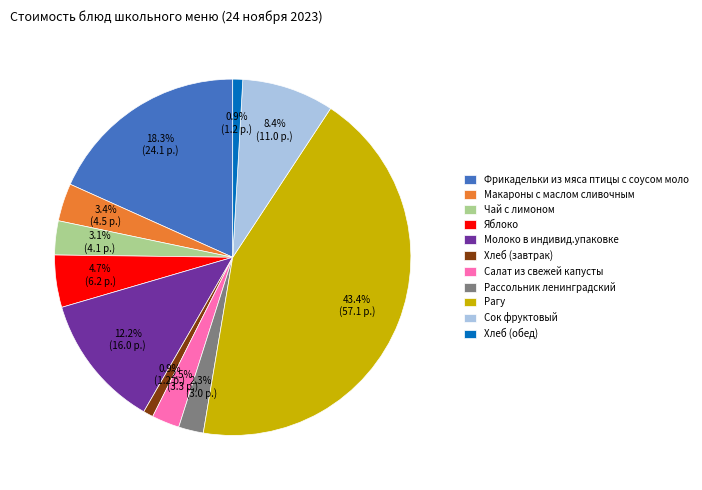

How many slices are in this pie chart?

11